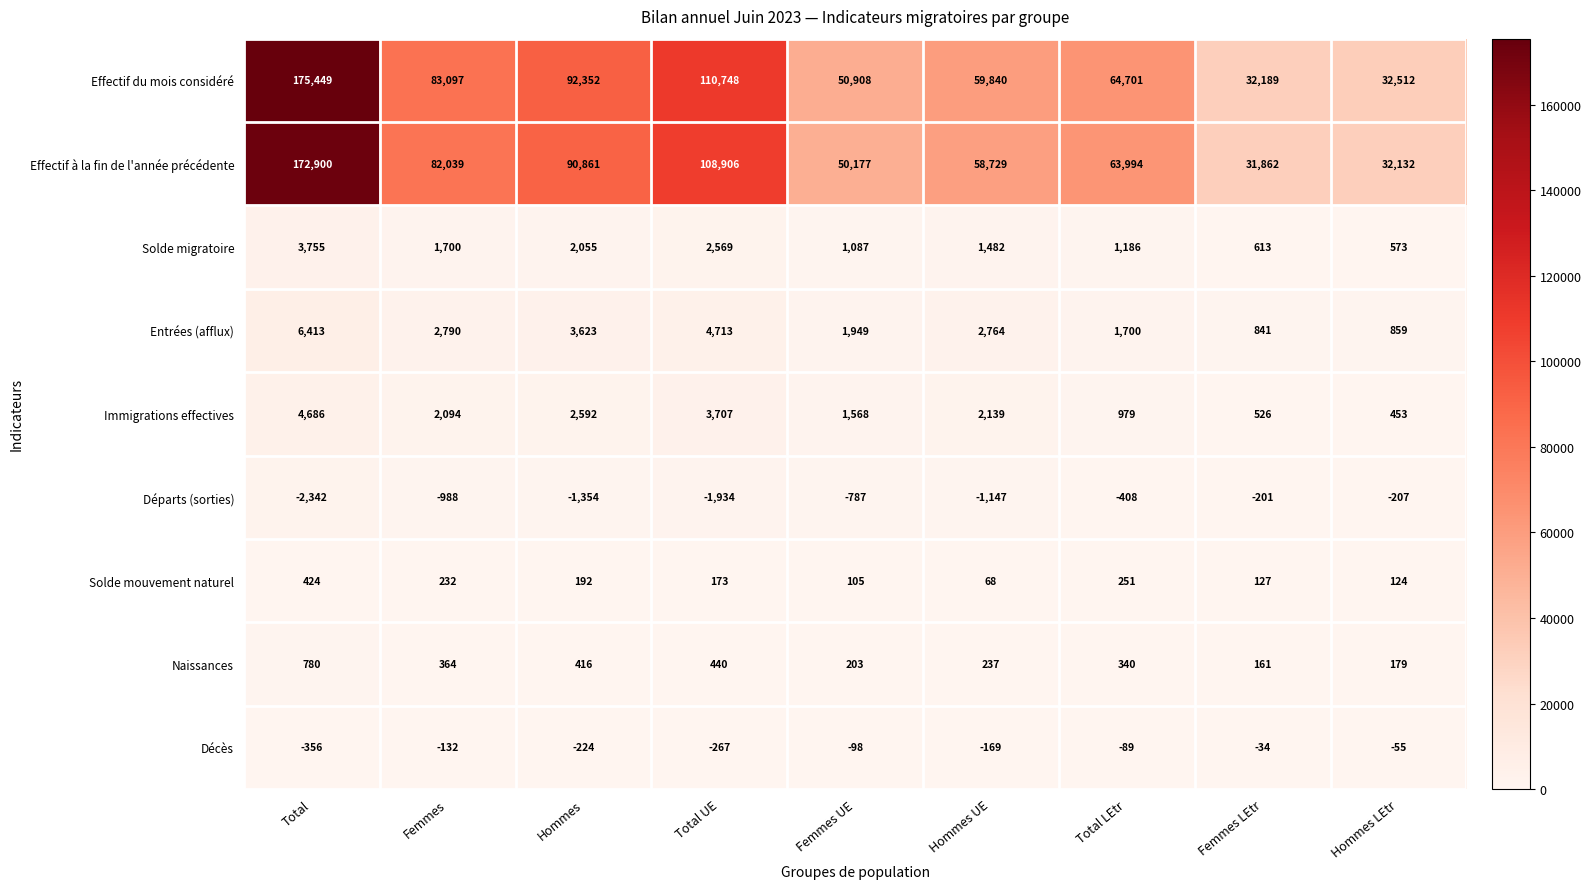

Which series has the largest total across all categories?

Effectif du mois considéré